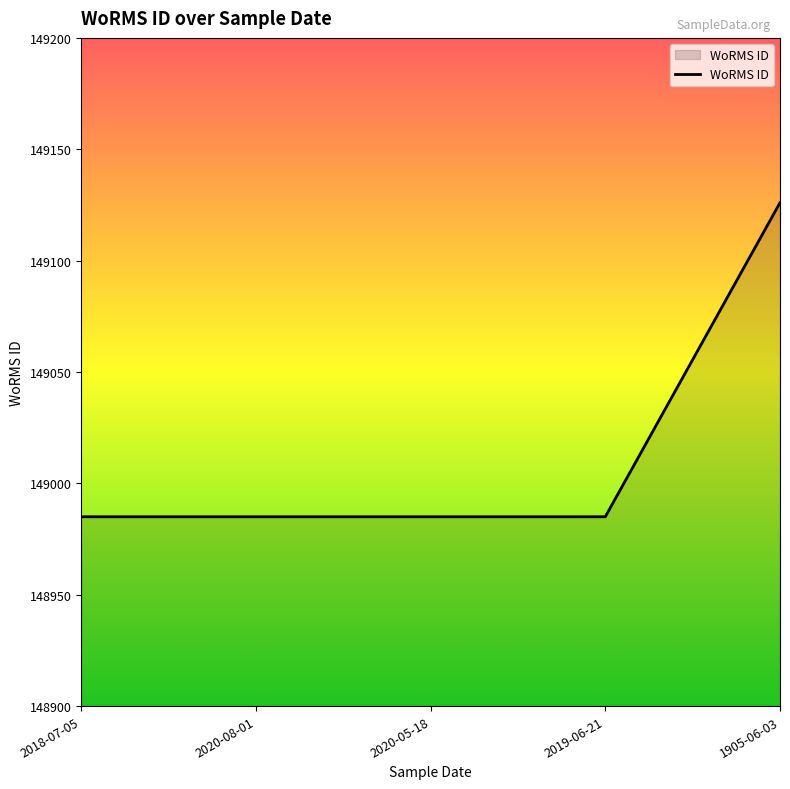

The value at 2019-06-21 is 208092. True or false?

False